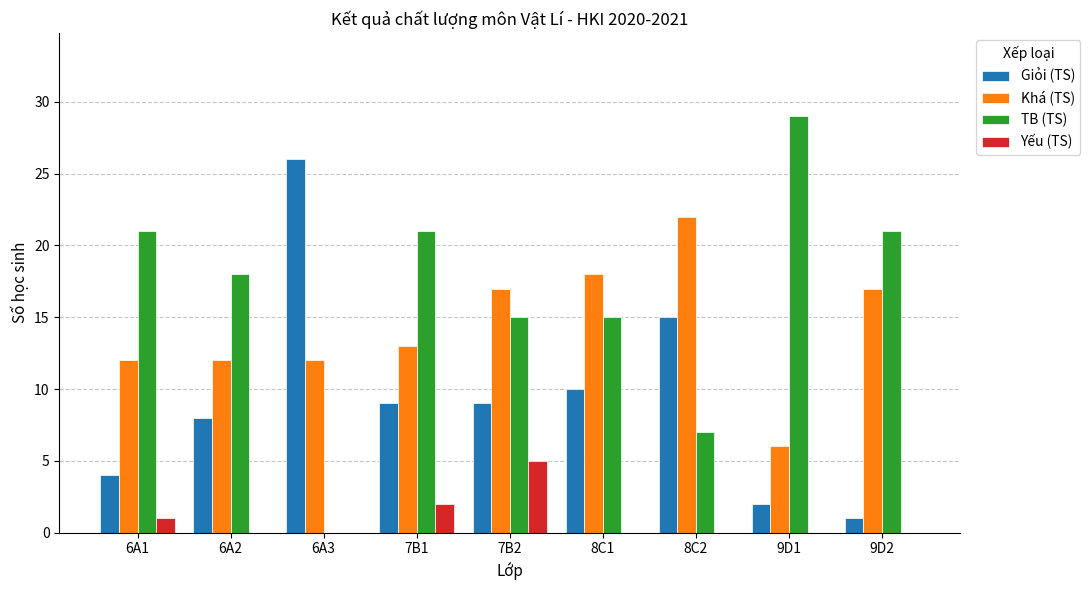

At which label is Khá (TS) closest to 14?

7B1